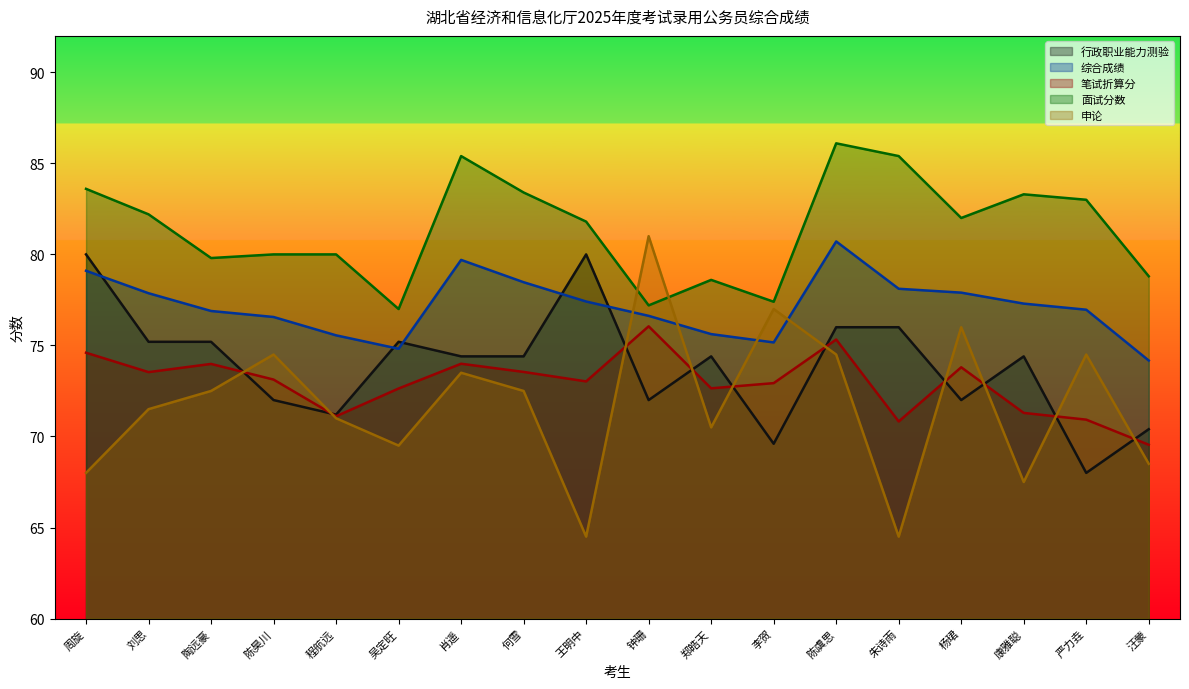

What is the sum of all 申论 values?

1291.5